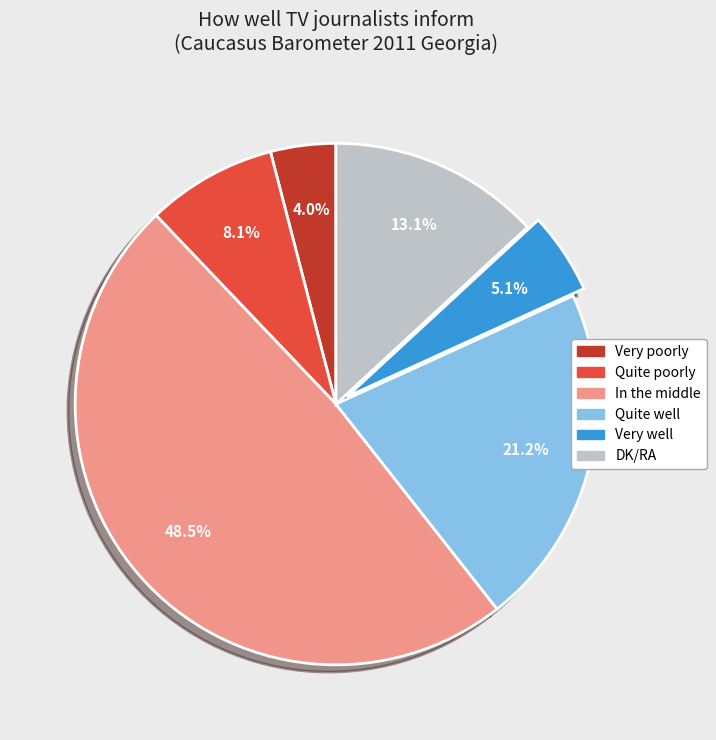

To the nearest percent, what is the combined percentage of In the middle and Quite poorly?

57%